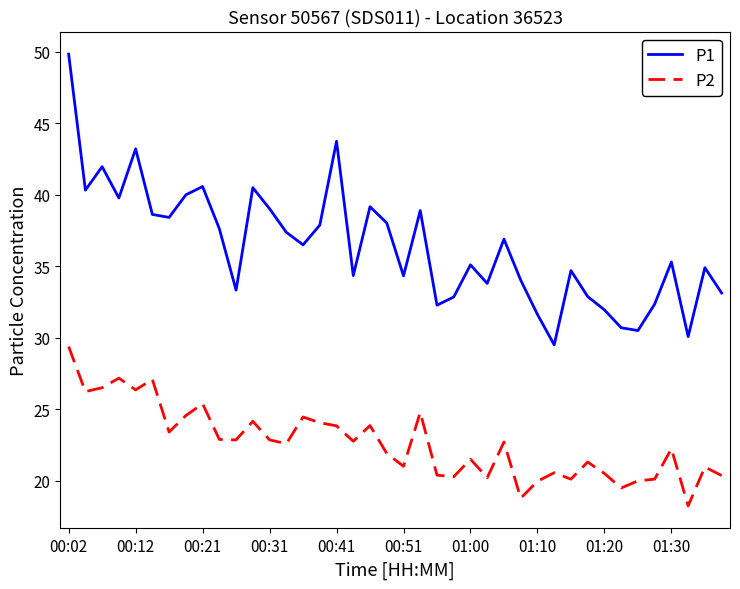

True or false: P1 and P2 intersect in this chart.

False